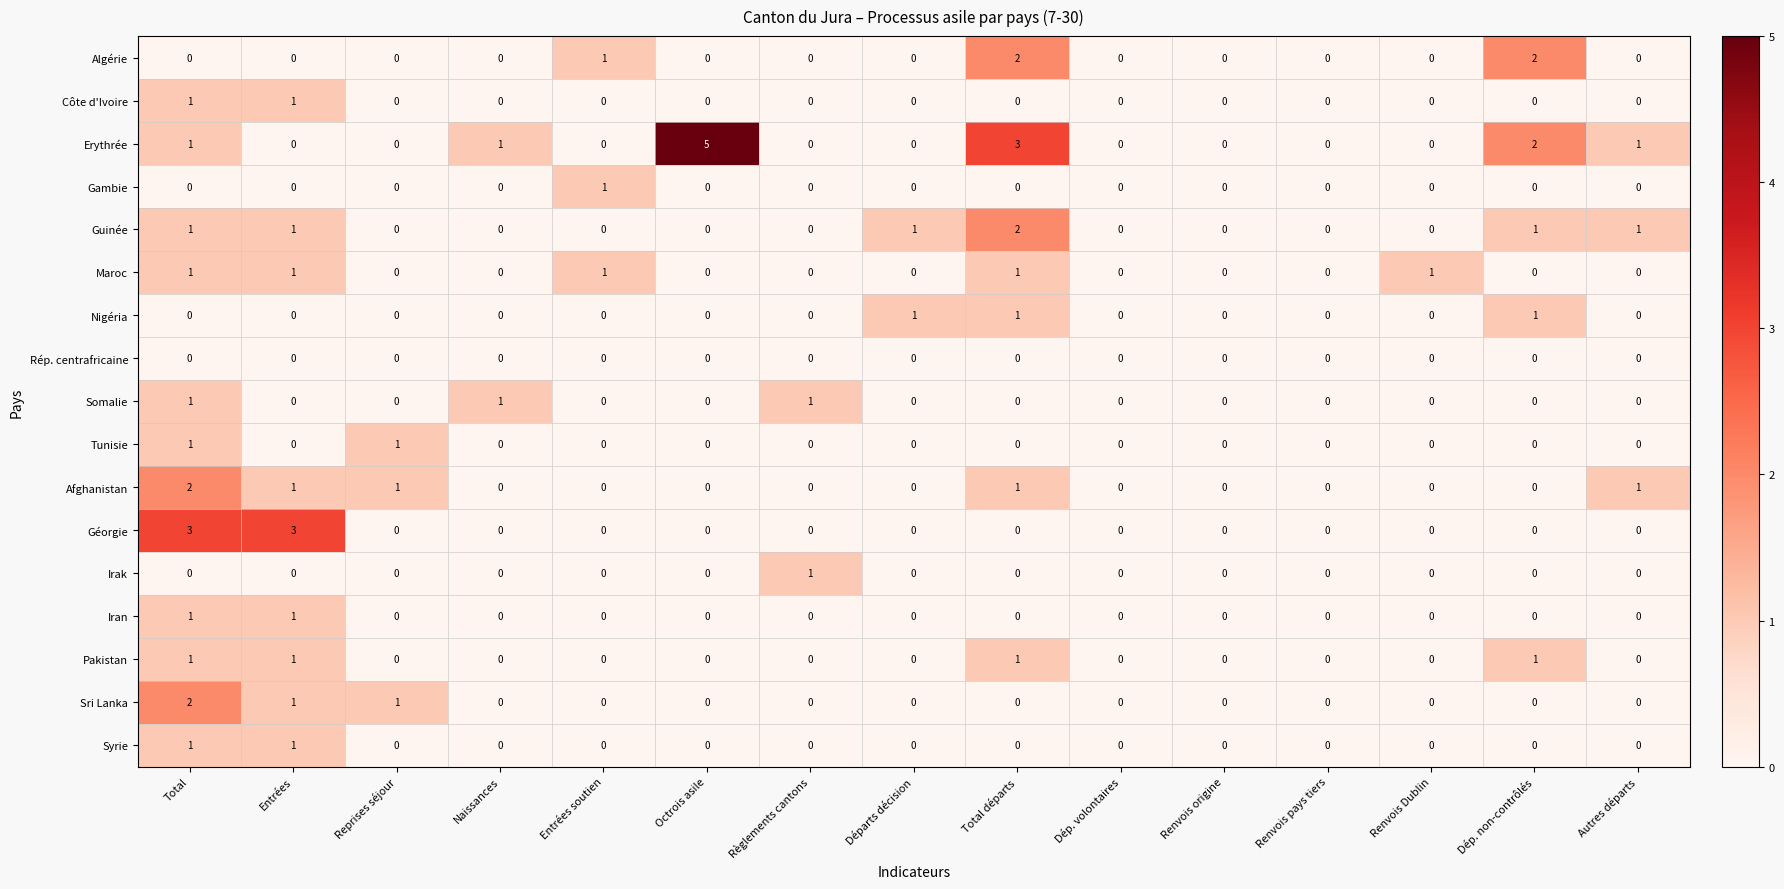

What is the greatest value displayed?

5